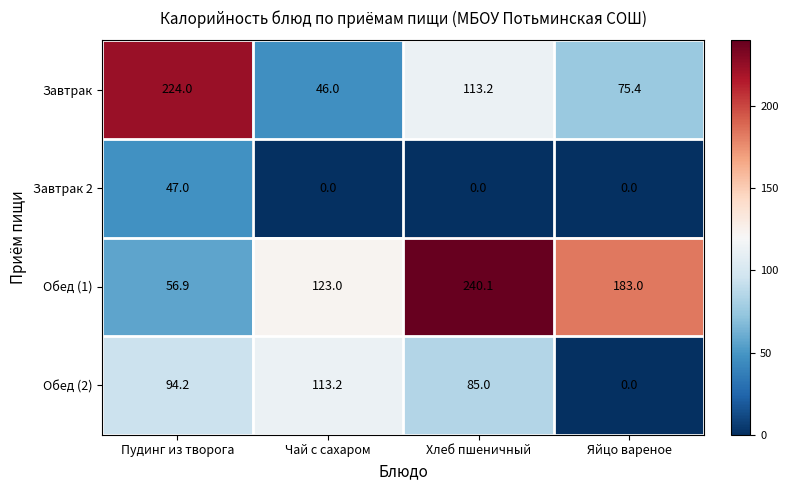

Reading left to right, extract all data points from this chart.

Завтрак: 224.0	46.0	113.2	75.4
Завтрак 2: 47.0	0.0	0.0	0.0
Обед (1): 56.9	123.0	240.1	183.0
Обед (2): 94.2	113.2	85.0	0.0